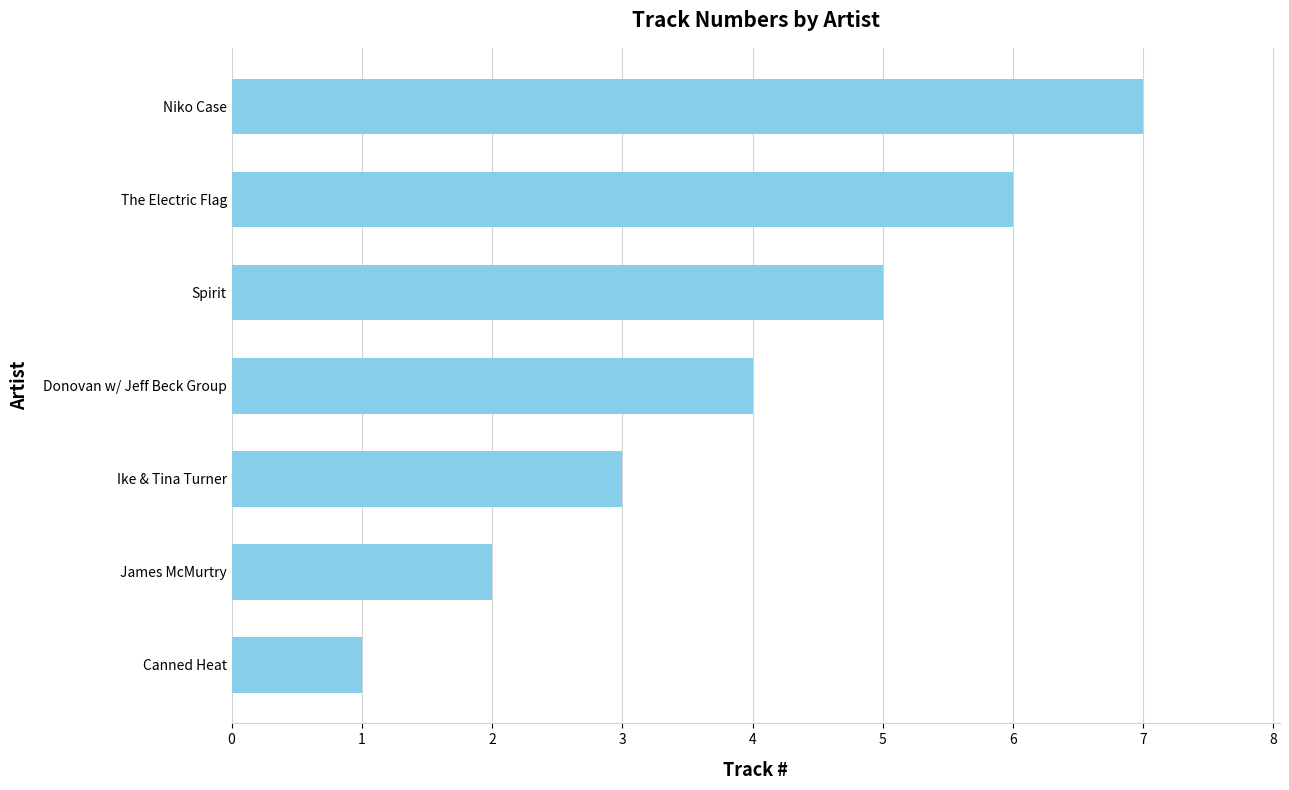

True or false: the data shows 2 at The Electric Flag.

False